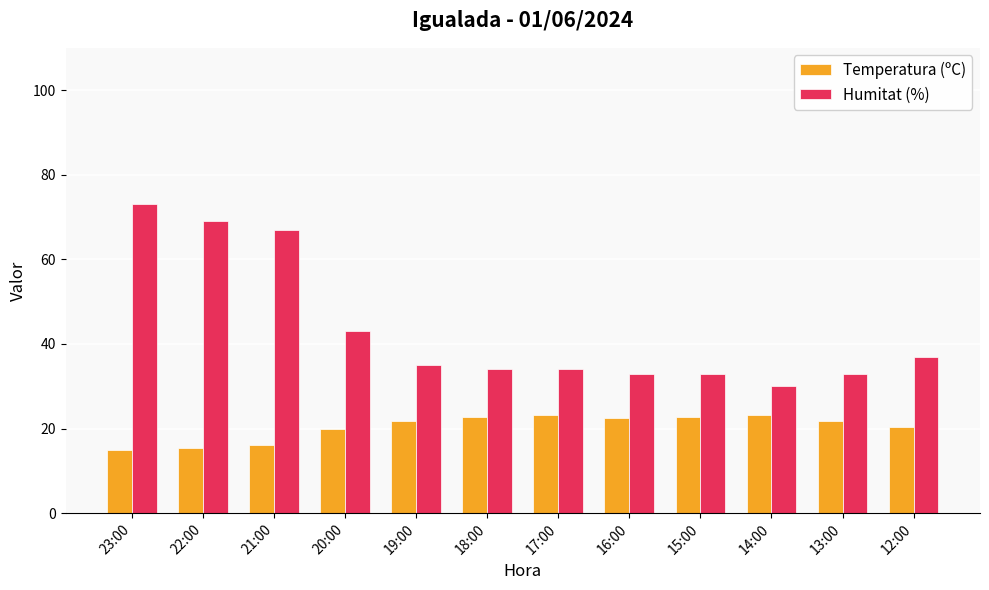

Rank the series by their maximum value, from lowest to highest.

Temperatura (ºC), Humitat (%)